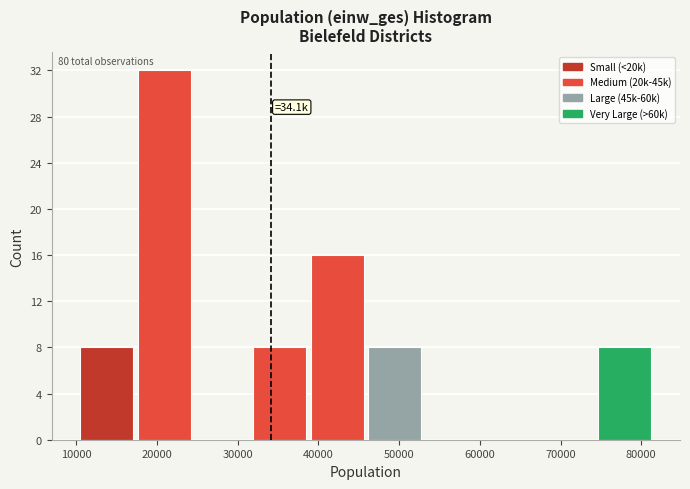

Which range on the x-axis has the tallest bar?

17000 to 25000